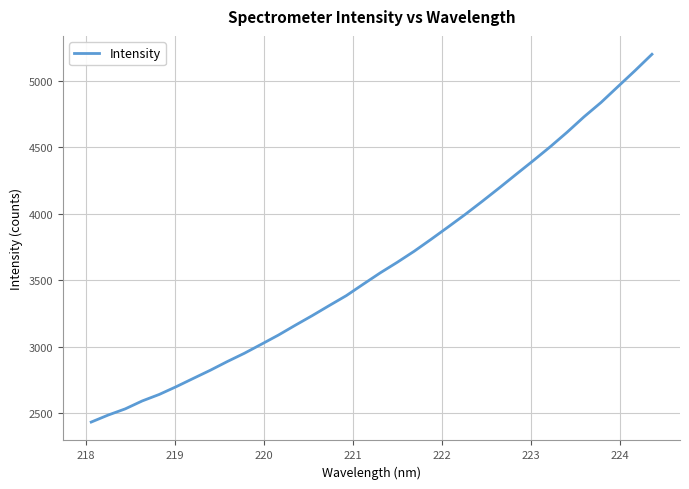

What is the greatest value displayed?

5200.5